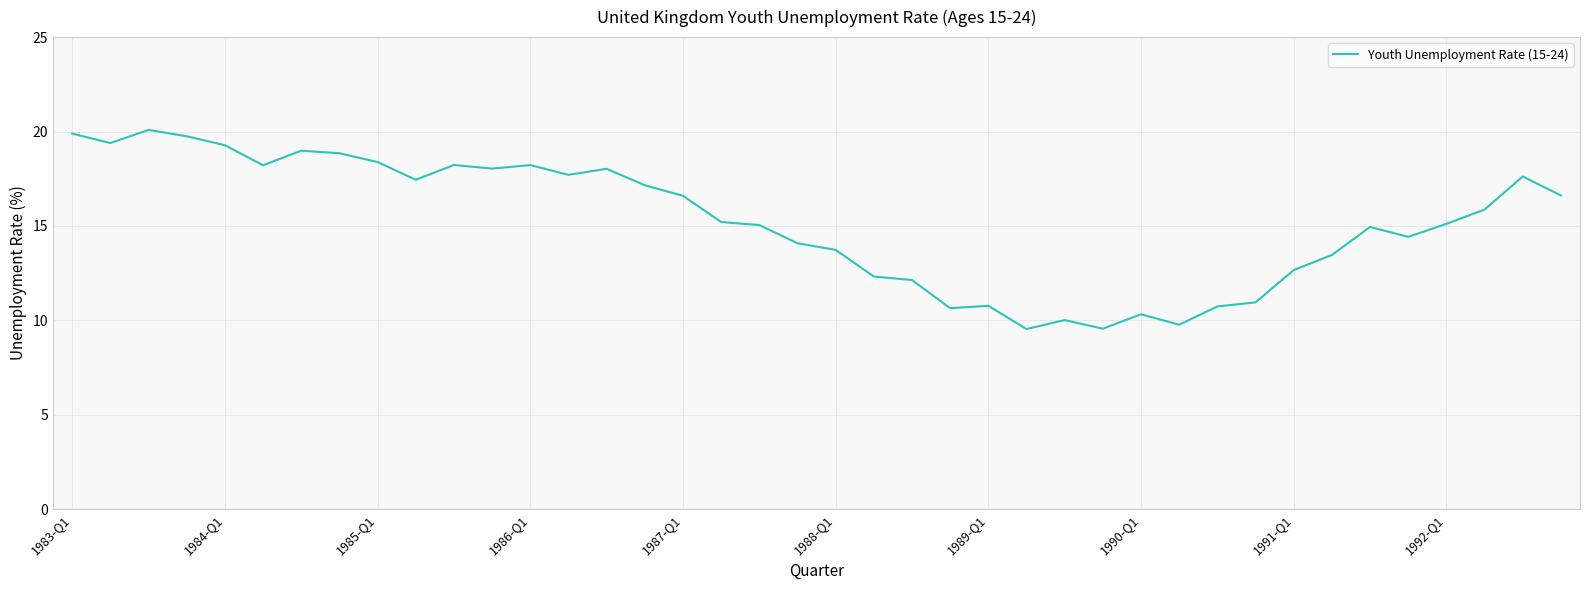

What is the difference between the maximum and minimum values?

10.5